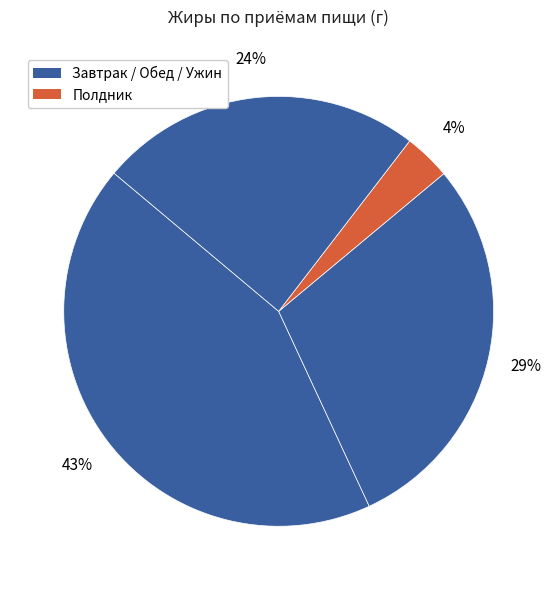

How many slices are in this pie chart?

4